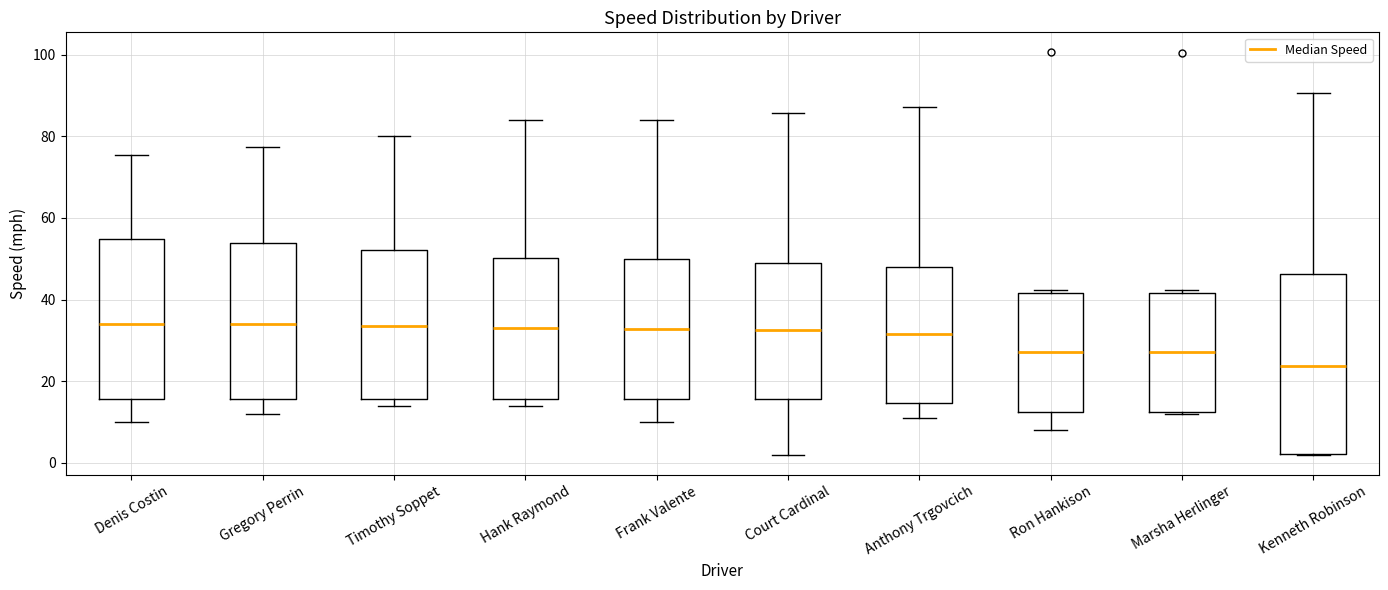

Where is the lower edge of the box for Hank Raymond on the y-axis? The values are not printed on the chart, so give them approximately, as read against the axis.

16